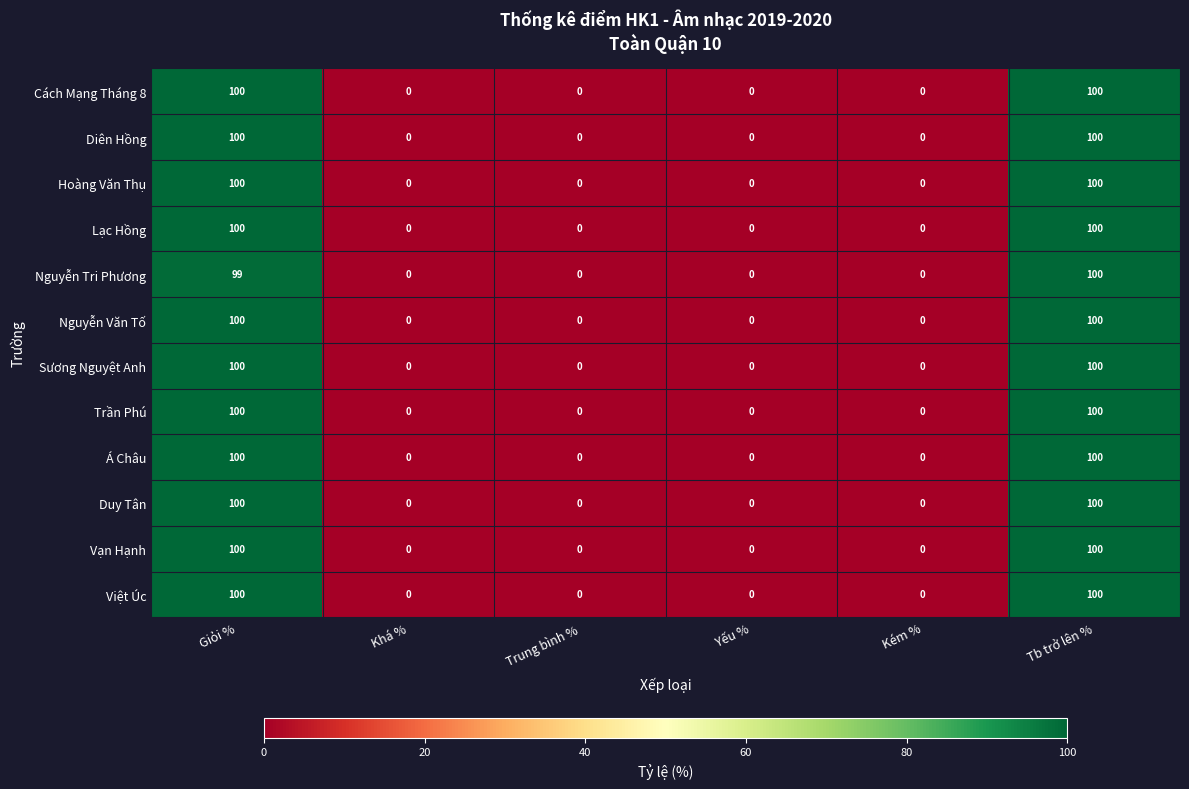

What is the maximum value for Việt Úc?

100